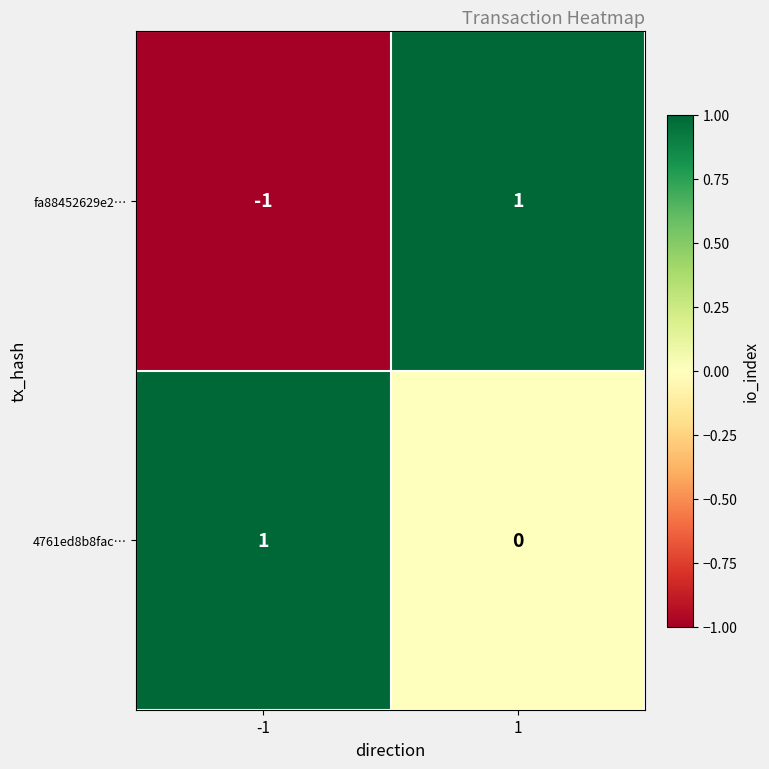

What is the maximum value shown in the chart?

1